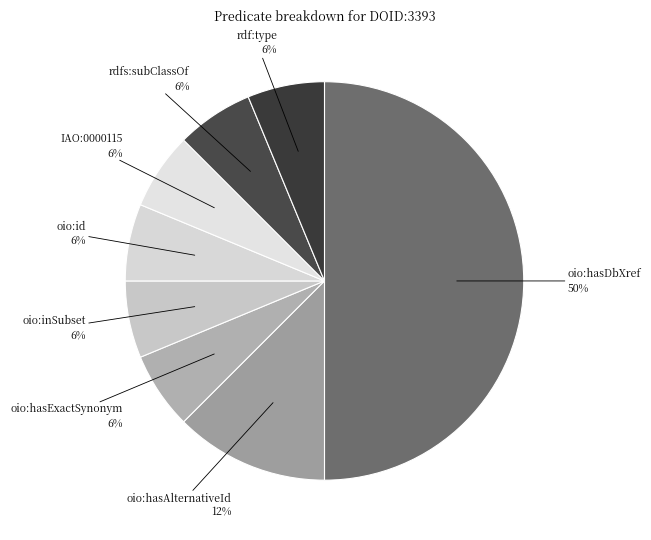

How many slices are in this pie chart?

8